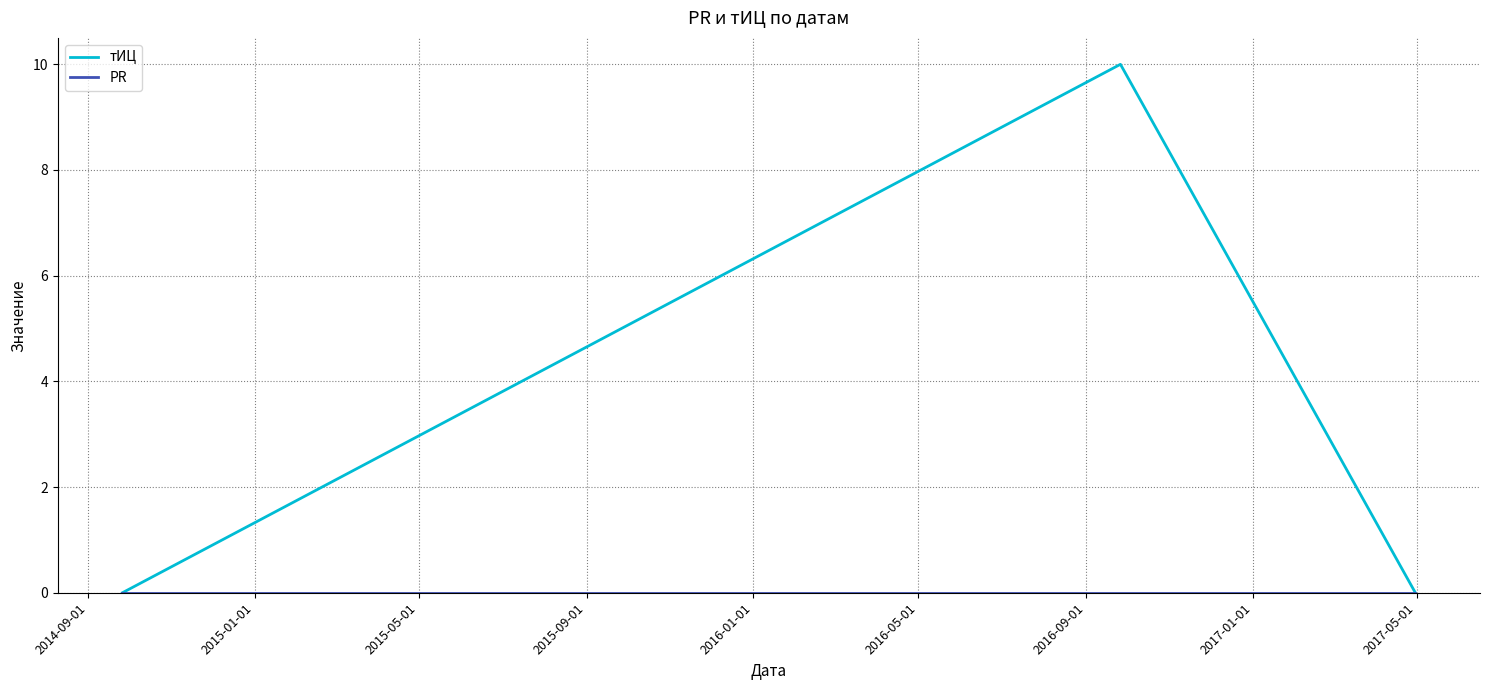

What is the difference between the maximum and minimum values in the тИЦ series?

10